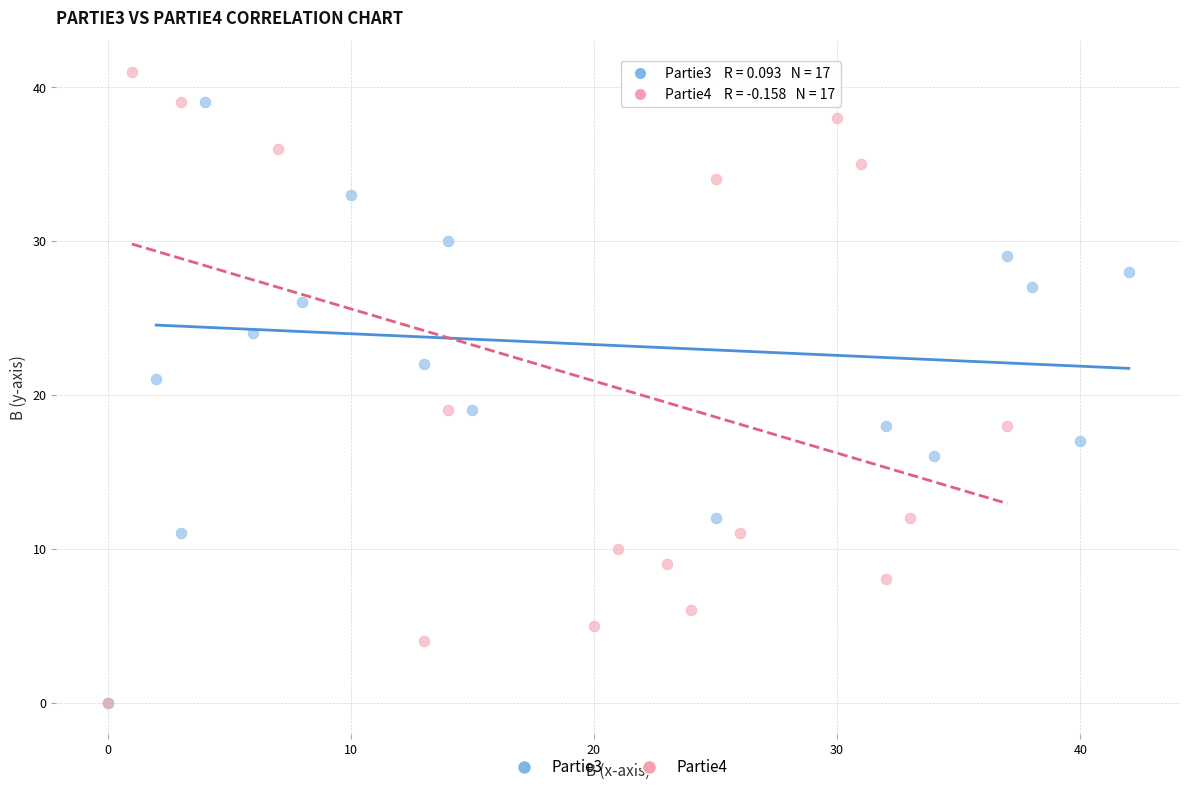

Which series contains the highest Y value?

Partie4